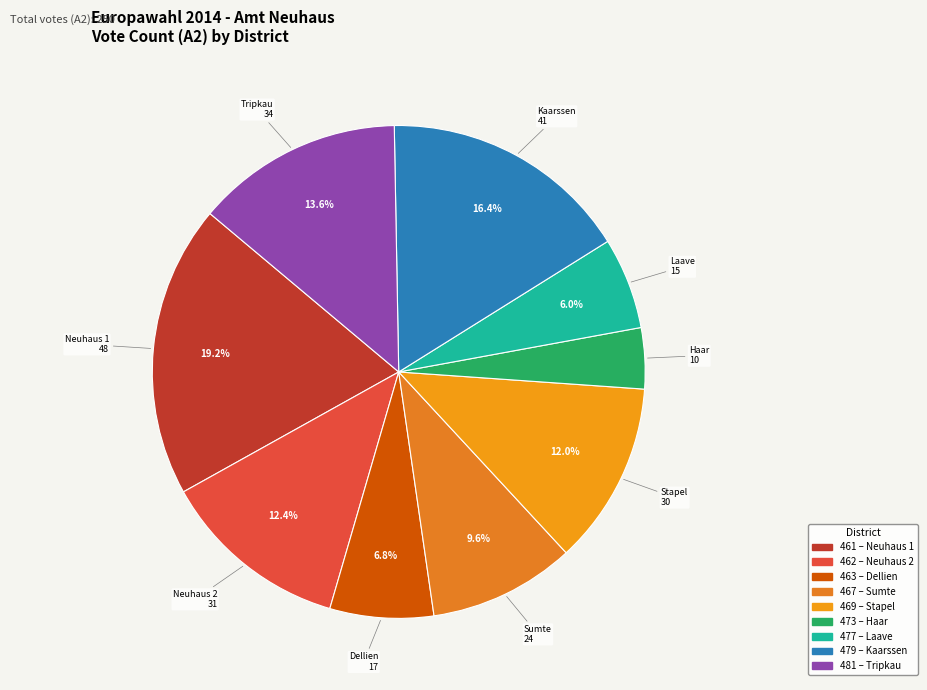

Which category has the biggest portion of the pie?

Neuhaus 1